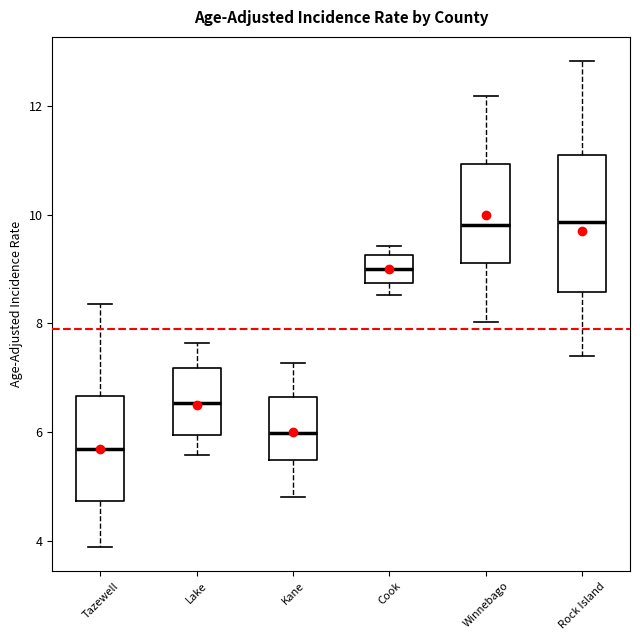

Reading left to right, read every box against the y-axis: the position of its median line, the range the box covers, and the ends of its whiskers. The values are not printed on the chart, so give them approximately, as read against the axis.

Tazewell: median 5.8, box 4.8 to 6.6, whiskers 3.8 to 8.4
Lake: median 6.6, box 6.0 to 7.2, whiskers 5.6 to 7.6
Kane: median 6.0, box 5.4 to 6.6, whiskers 4.8 to 7.2
Cook: median 9.0, box 8.8 to 9.2, whiskers 8.6 to 9.4
Winnebago: median 9.8, box 9.2 to 11.0, whiskers 8.0 to 12.2
Rock Island: median 9.8, box 8.6 to 11.0, whiskers 7.4 to 12.8